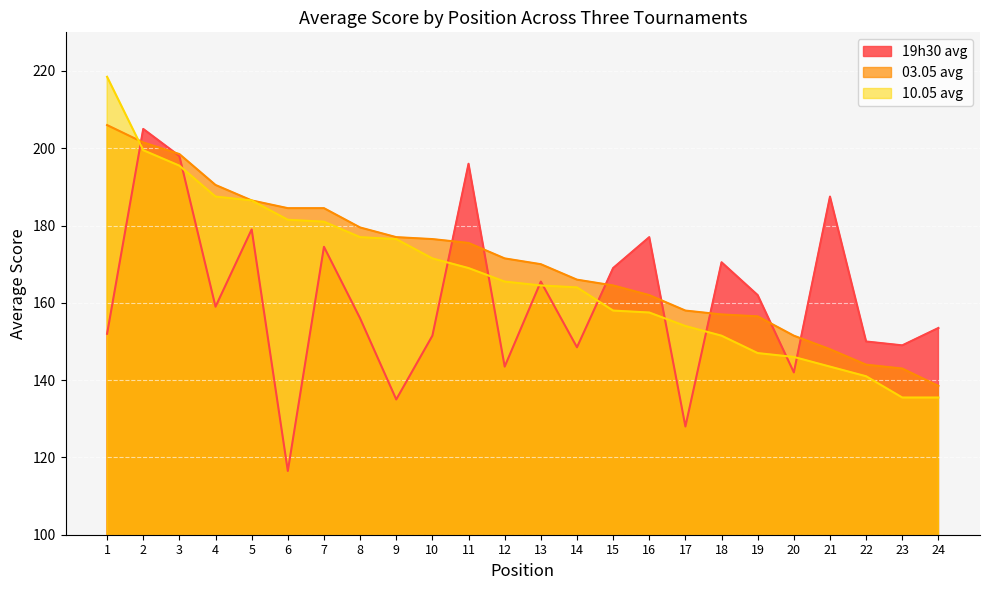

What is the average value of the 10.05 avg series?

167.0